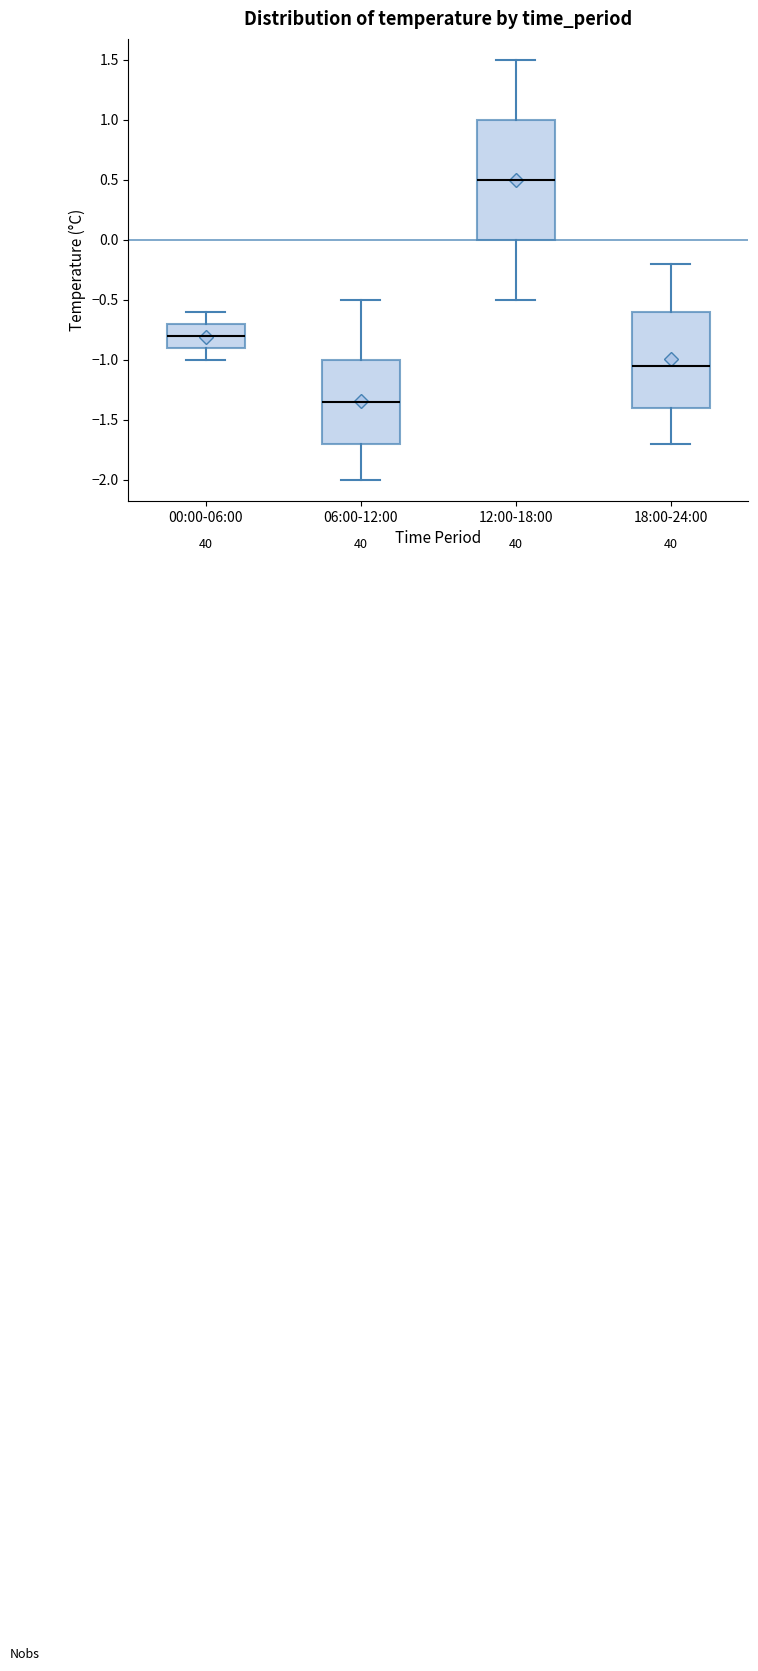

Reading left to right, read every box against the y-axis: the position of its median line, the range the box covers, and the ends of its whiskers. The values are not printed on the chart, so give them approximately, as read against the axis.

00:00-06:00: median -0.80, box -0.90 to -0.70, whiskers -1.00 to -0.60
06:00-12:00: median -1.35, box -1.70 to -1.00, whiskers -2.00 to -0.50
12:00-18:00: median 0.50, box 0.00 to 1.00, whiskers -0.50 to 1.50
18:00-24:00: median -1.05, box -1.40 to -0.60, whiskers -1.70 to -0.20